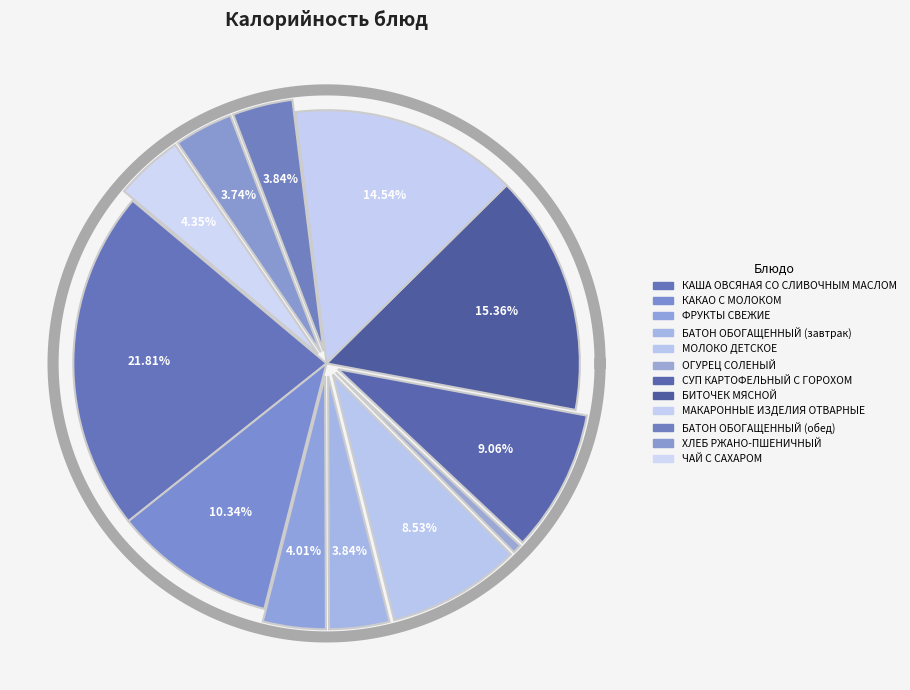

To the nearest percent, what is the difference between the largest and smallest slice percentages?

21%